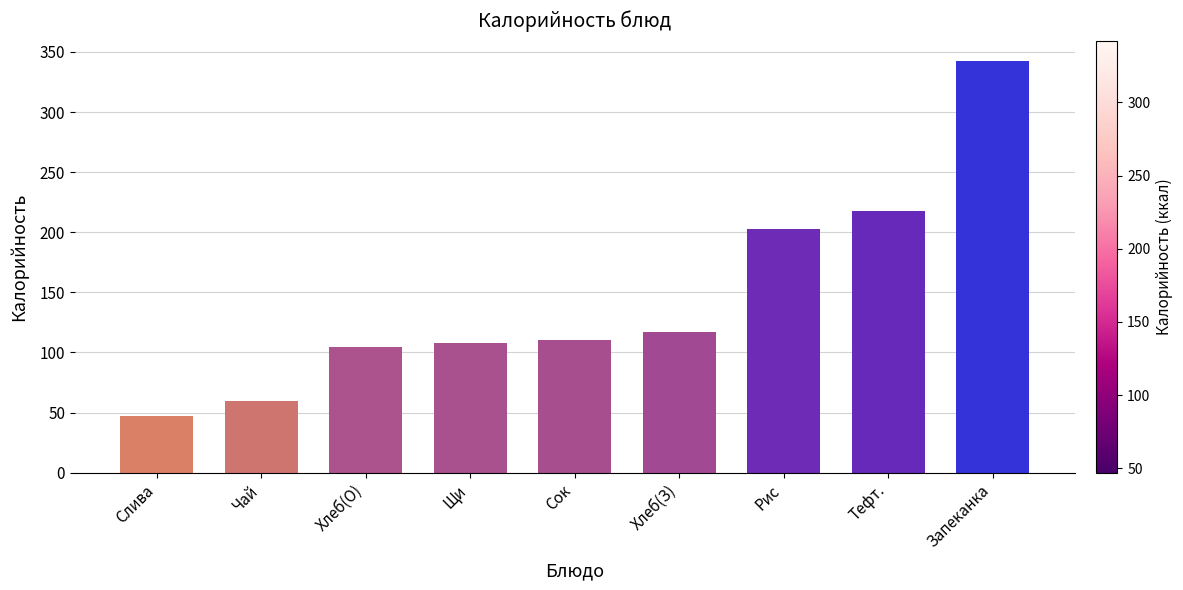

What position from the left is Тефт.?

8